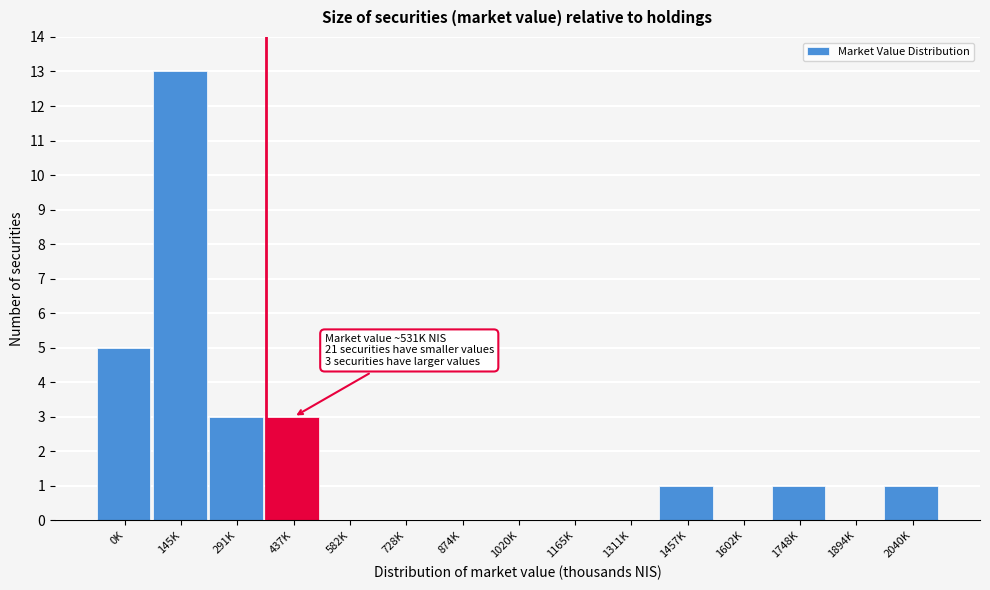

Reading left to right, extract all data points from this chart.

0K=5	145K=13	291K=3	437K=3	582K=0	728K=0	874K=0	1020K=0	1165K=0	1311K=0	1457K=1	1602K=0	1748K=1	1894K=0	2040K=1